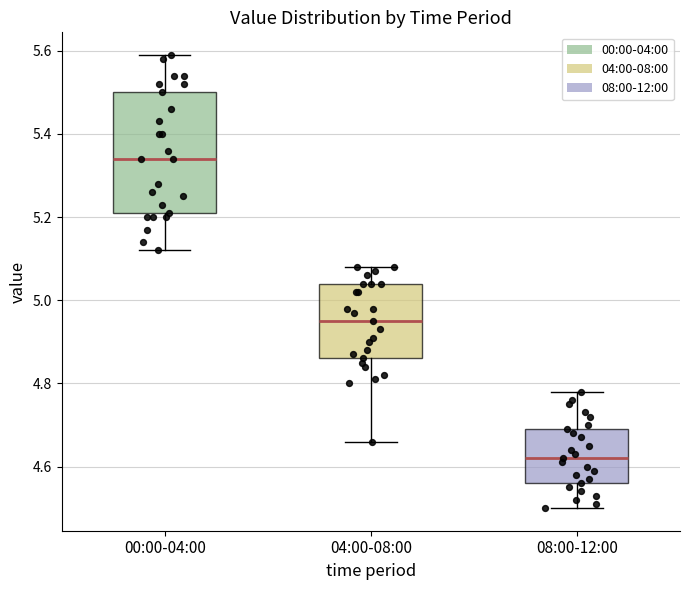

Reading left to right, transcribe this box plot: for each box, give where its median line is, the range the box spans, and where its two whiskers end, as read against the y-axis. The values are not printed on the chart, so give them approximately, as read against the axis.

00:00-04:00: median 5.34, box 5.22 to 5.50, whiskers 5.12 to 5.60
04:00-08:00: median 4.96, box 4.86 to 5.04, whiskers 4.66 to 5.08
08:00-12:00: median 4.62, box 4.56 to 4.70, whiskers 4.50 to 4.78